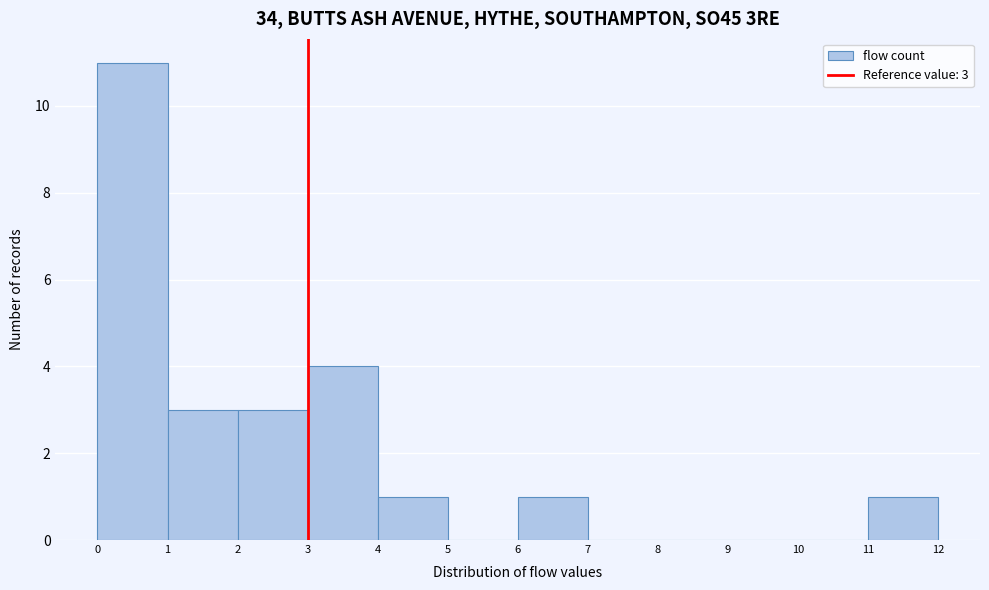

Which range on the x-axis has the tallest bar?

0 to 1